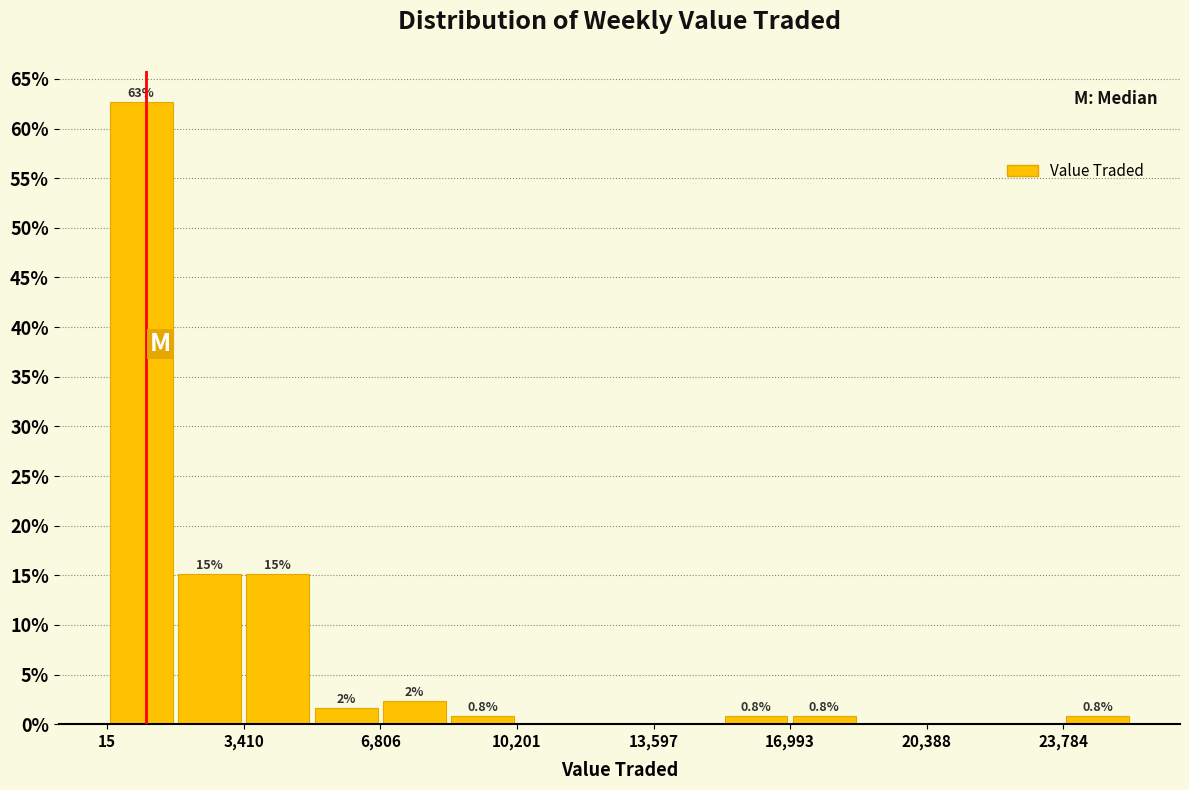

Around what value on the x-axis is the tallest bar? Give the approximate position of its centre, as read against the axis.

1000